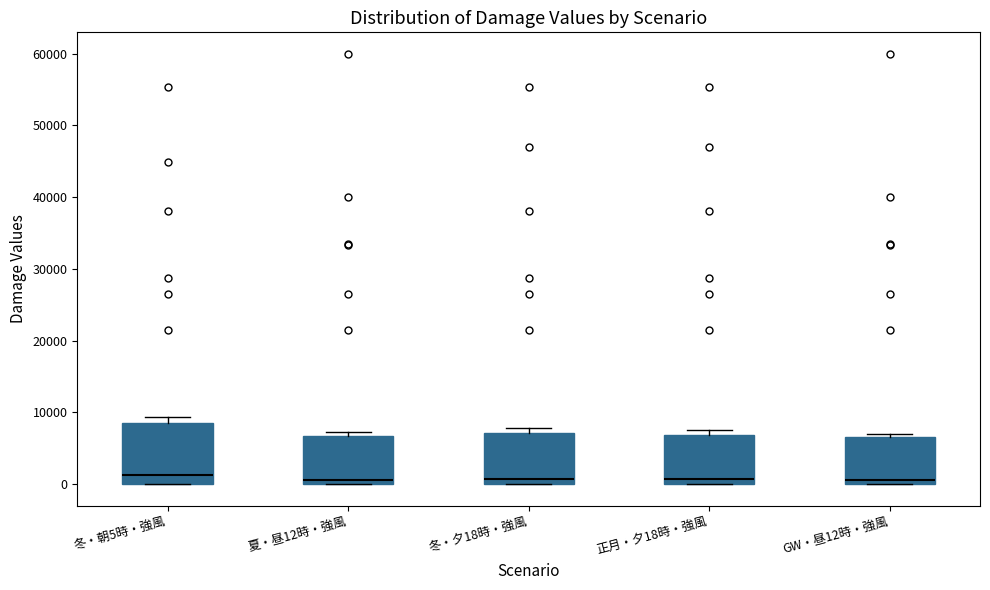

Reading left to right, transcribe this box plot: for each box, give where its median line is, the range the box spans, and where its two whiskers end, as read against the y-axis. The values are not printed on the chart, so give them approximately, as read against the axis.

冬・朝5時・強風: median 1000, box 0 to 9000, whiskers 0 to 9000 (just above the box's upper edge)
夏・昼12時・強風: median 1000, box 0 to 7000, whiskers 0 to 7000 (just above the box's upper edge)
冬・夕18時・強風: median 1000, box 0 to 7000, whiskers 0 to 8000
正月・夕18時・強風: median 1000, box 0 to 7000, whiskers 0 to 8000
GW・昼12時・強風: median 1000, box 0 to 7000, whiskers 0 to 7000 (just above the box's upper edge)